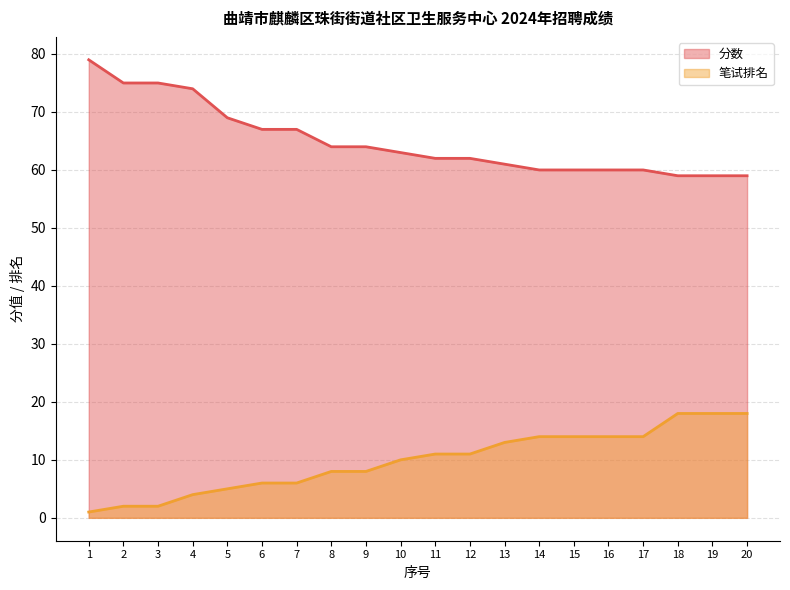

Rank the series at 12 from highest to lowest value.

分数, 笔试排名